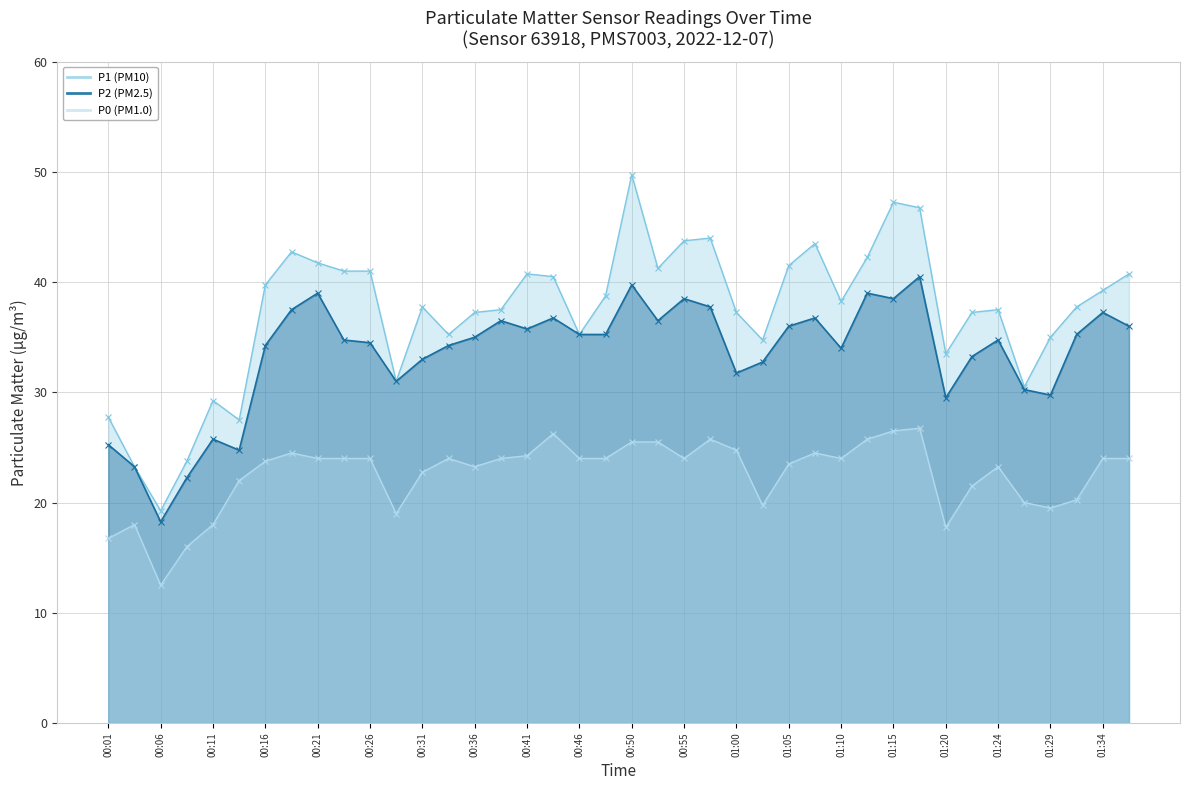

How many interior local valleys does the P0 series have?

8